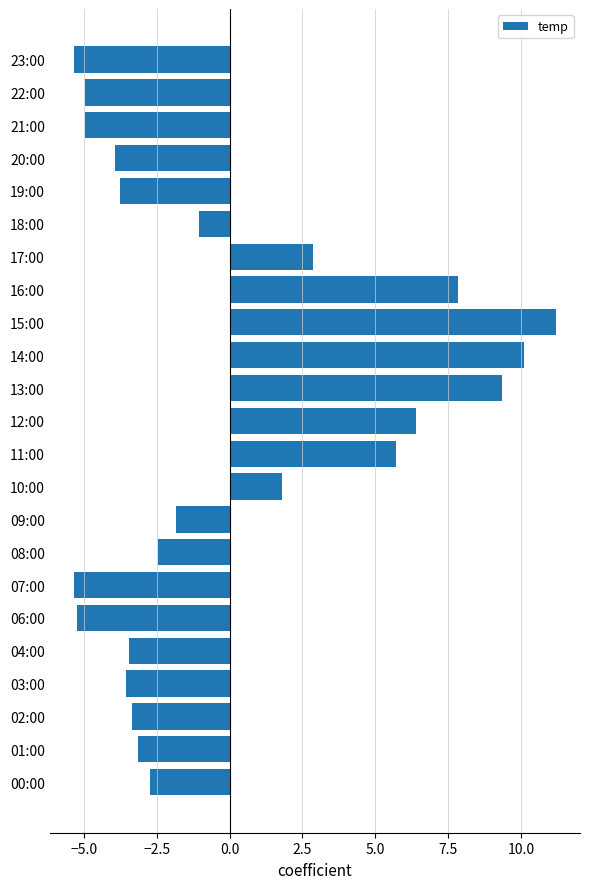

What is the minimum value shown in the chart?

-5.3